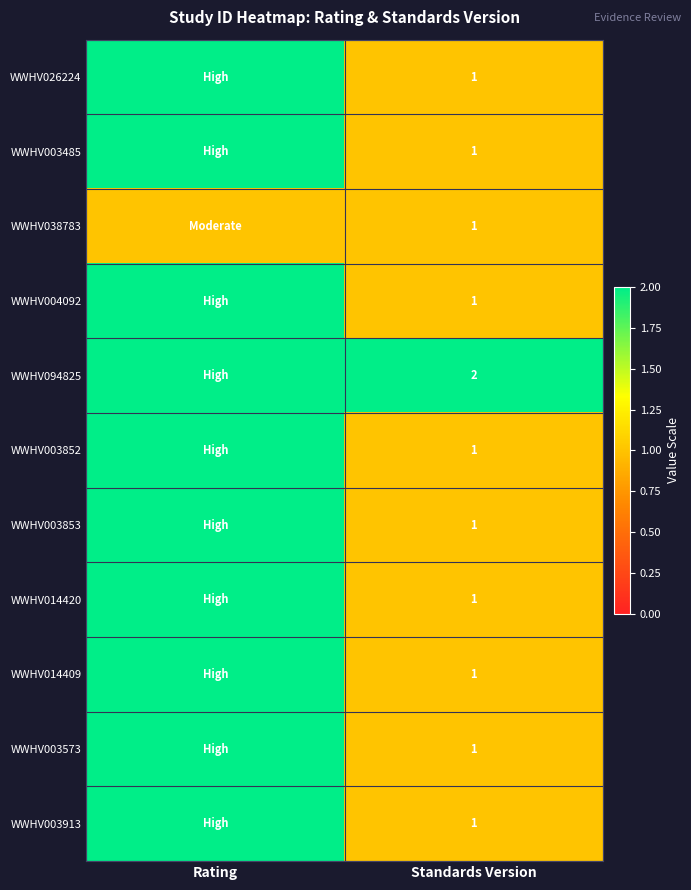

Which category has the highest value in the WWHV003852 series?

Rating